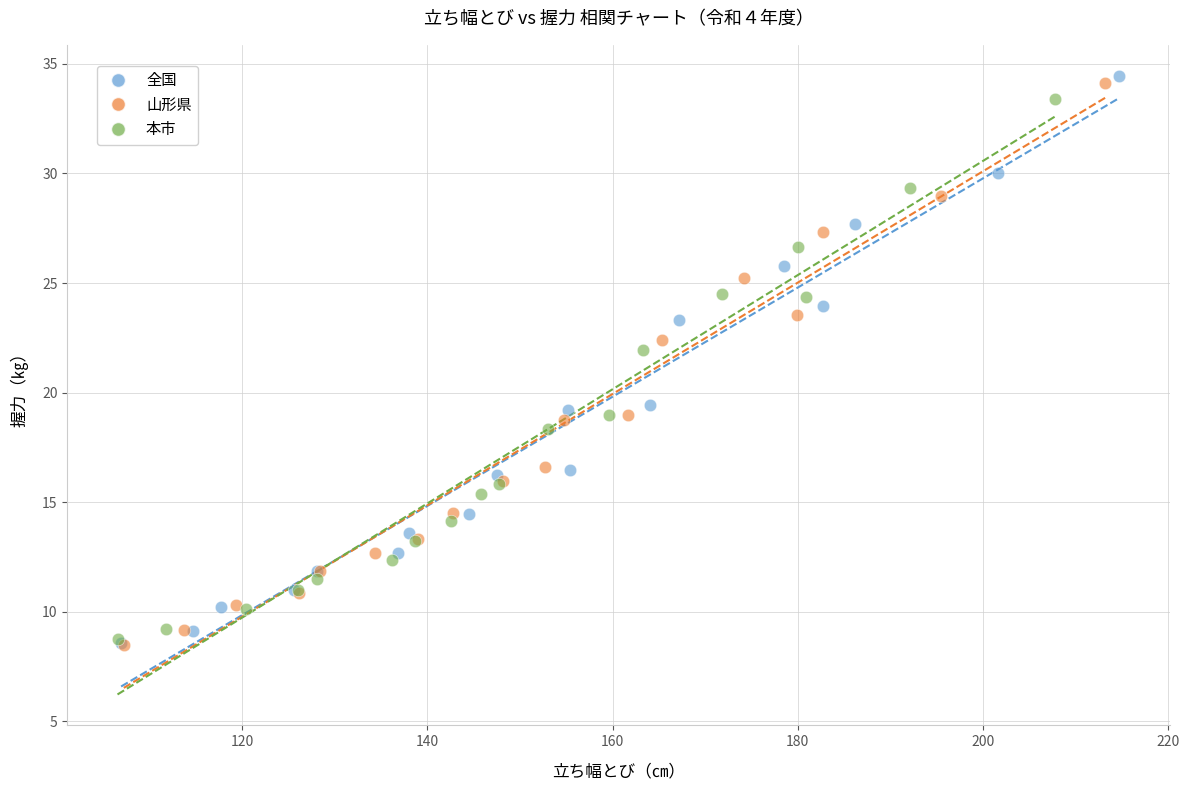

Which series reaches the maximum Y coordinate?

全国